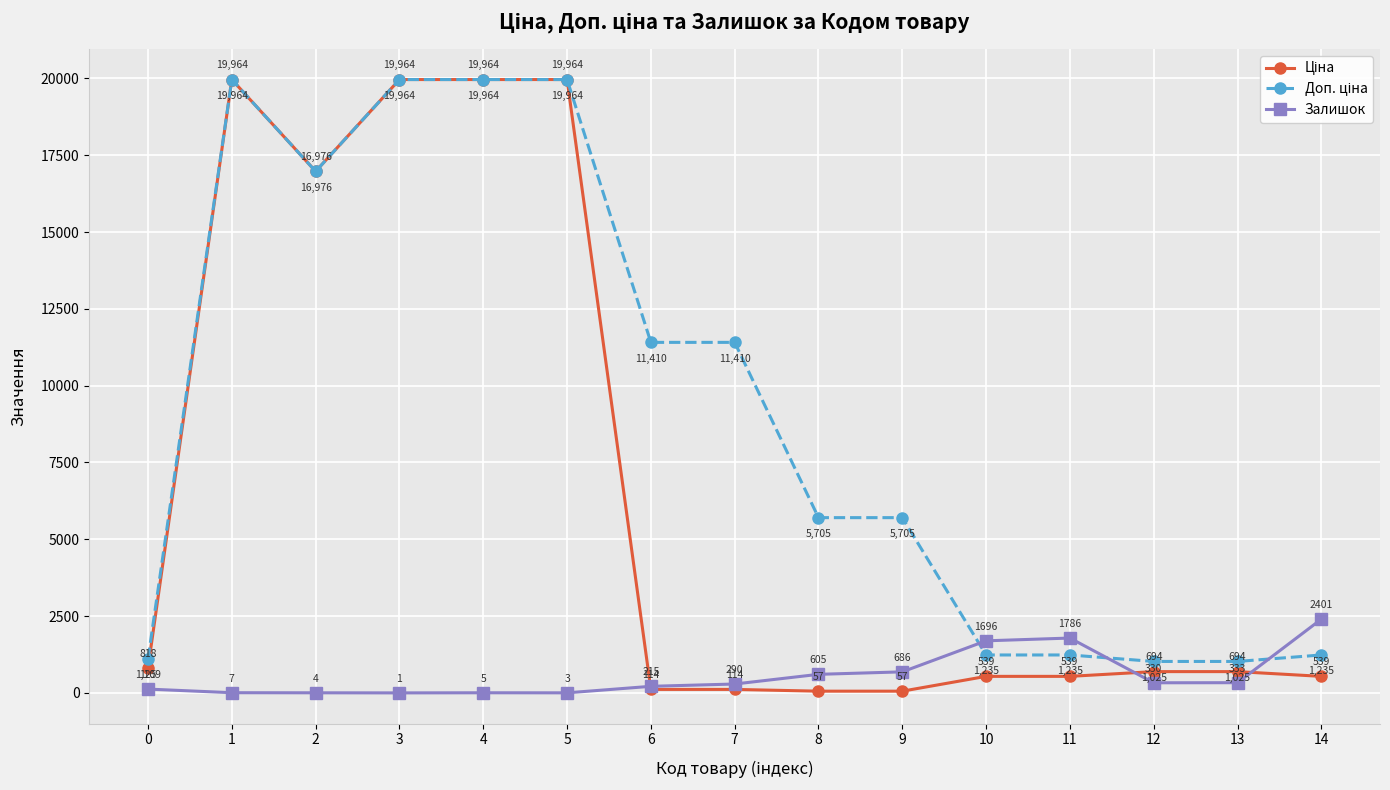

Does the chart display data point markers on the line(s)?

Yes